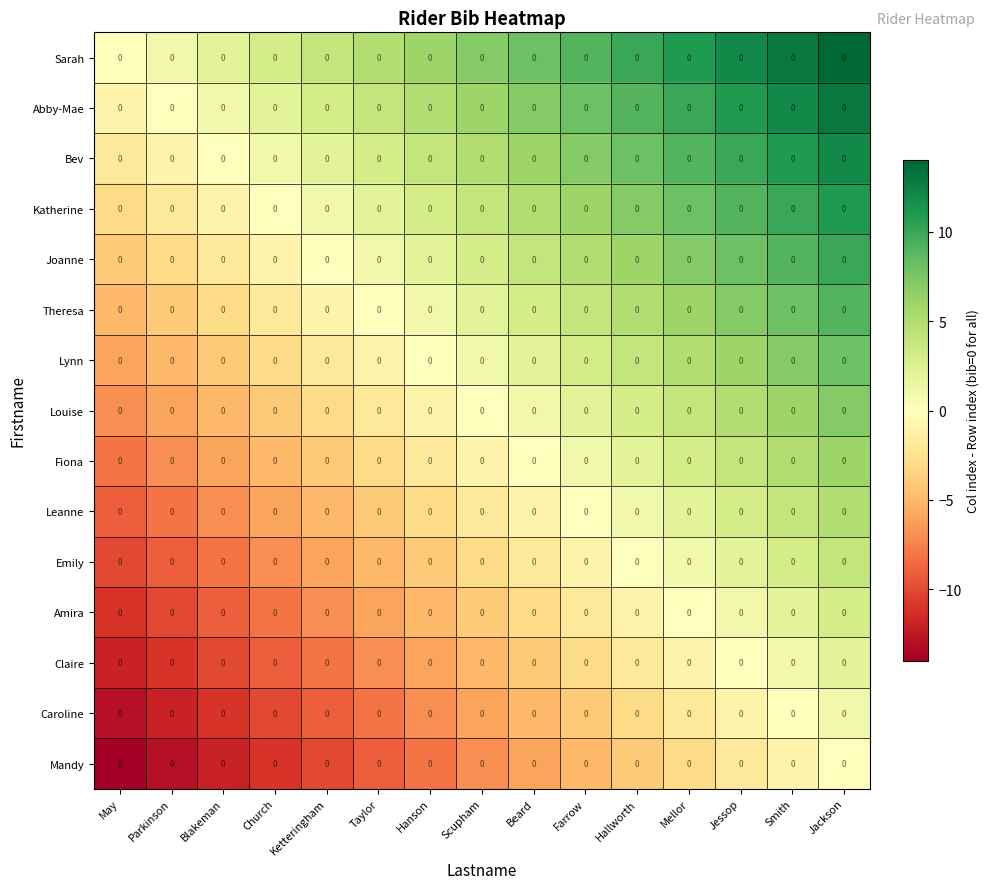

Between Farrow and Smith, which series saw the biggest shift?

Sarah